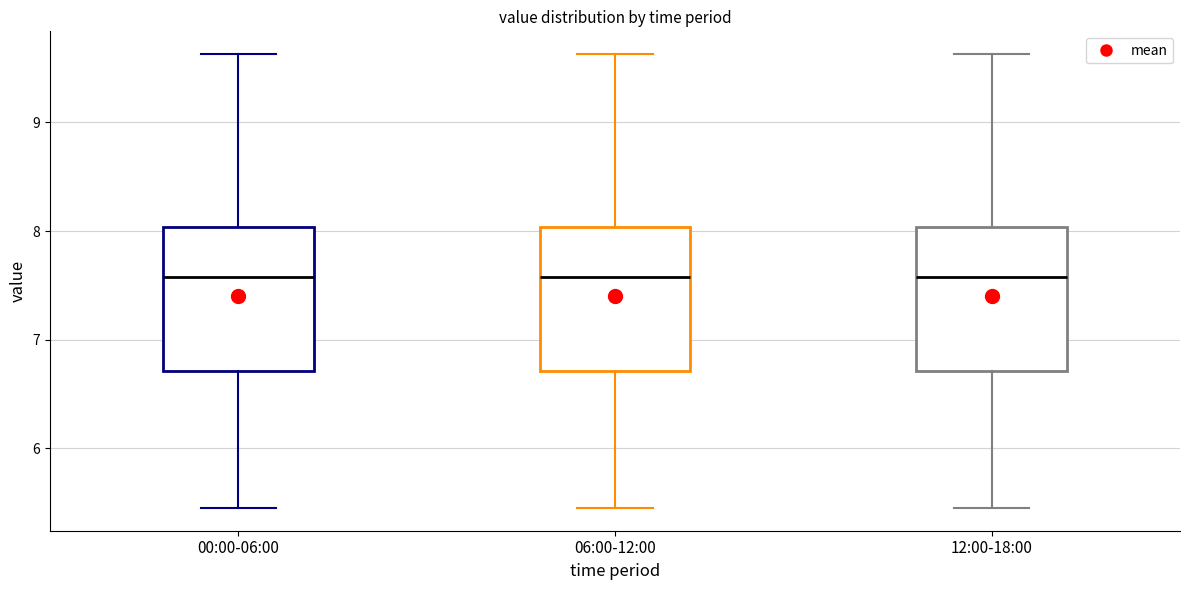

Where does the upper whisker of the box for 12:00-18:00 end on the y-axis? The values are not printed on the chart, so give them approximately, as read against the axis.

9.6